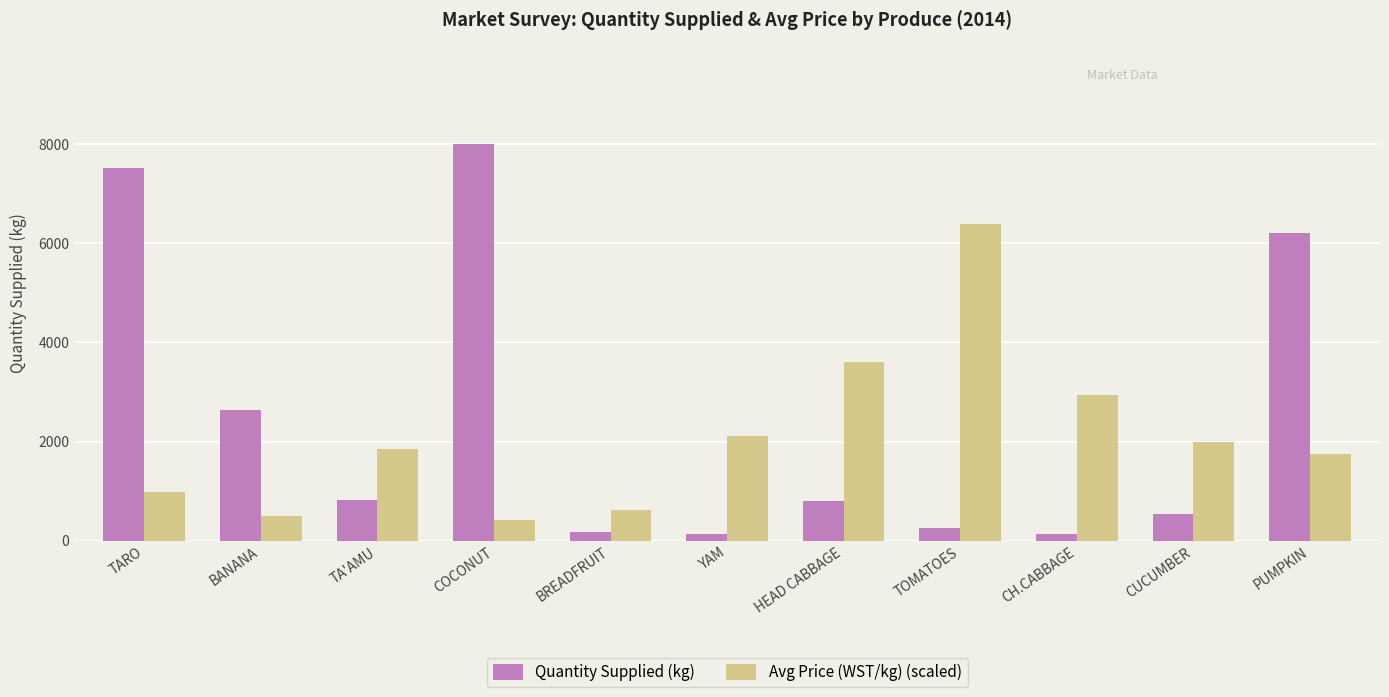

How many values in the Avg Price (WST/kg) (scaled) series are below 1861?

5